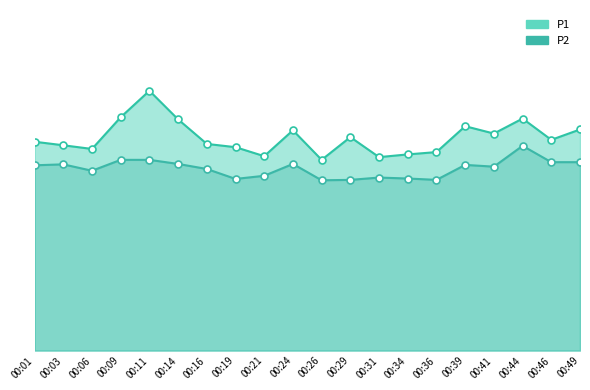

Reading left to right, extract all data points from this chart.

P1: 00:01=15.3	00:03=15.1	00:06=14.8	00:09=17.1	00:11=19.1	00:14=17.0	00:16=15.2	00:19=14.9	00:21=14.3	00:24=16.2	00:26=14.0	00:29=15.7	00:31=14.2	00:34=14.4	00:36=14.6	00:39=16.5	00:41=15.9	00:44=17.0	00:46=15.5	00:49=16.2
P2: 00:01=13.6	00:03=13.7	00:06=13.2	00:09=14.0	00:11=14.0	00:14=13.7	00:16=13.3	00:19=12.6	00:21=12.8	00:24=13.7	00:26=12.5	00:29=12.5	00:31=12.7	00:34=12.6	00:36=12.5	00:39=13.6	00:41=13.5	00:44=15.0	00:46=13.8	00:49=13.8